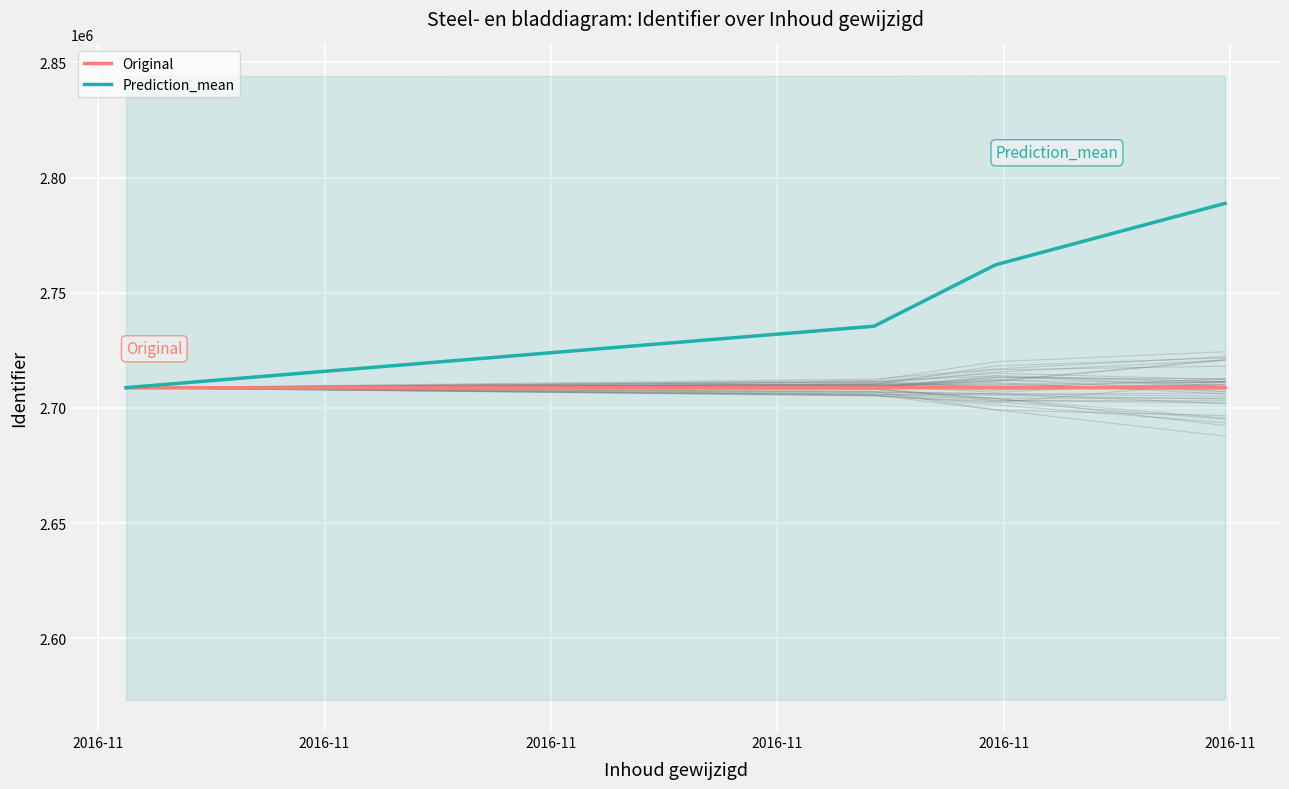

What is the lowest value of the Prediction_mean series?

2708797.0